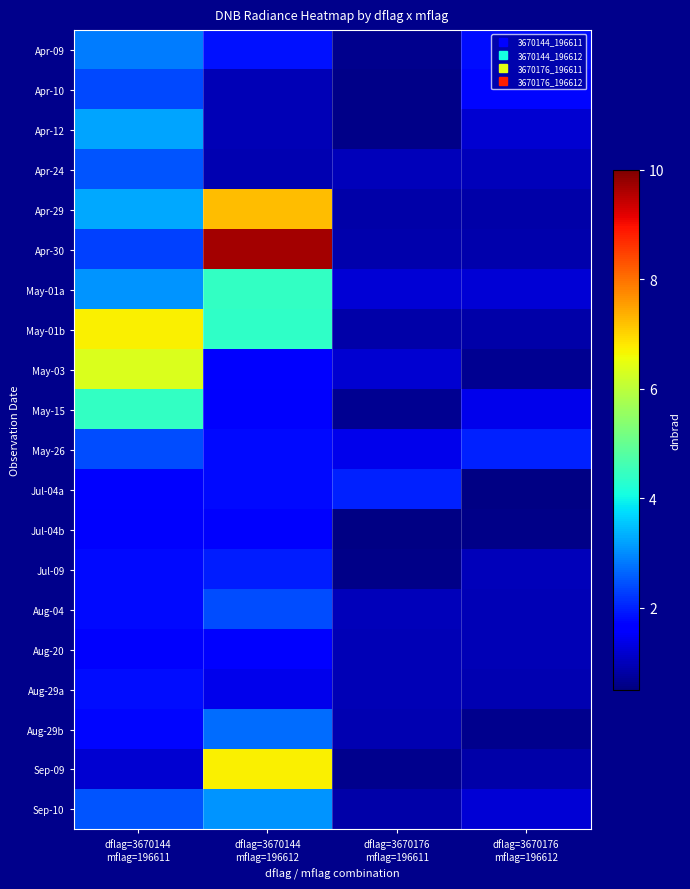

What is the smallest value displayed?

0.6